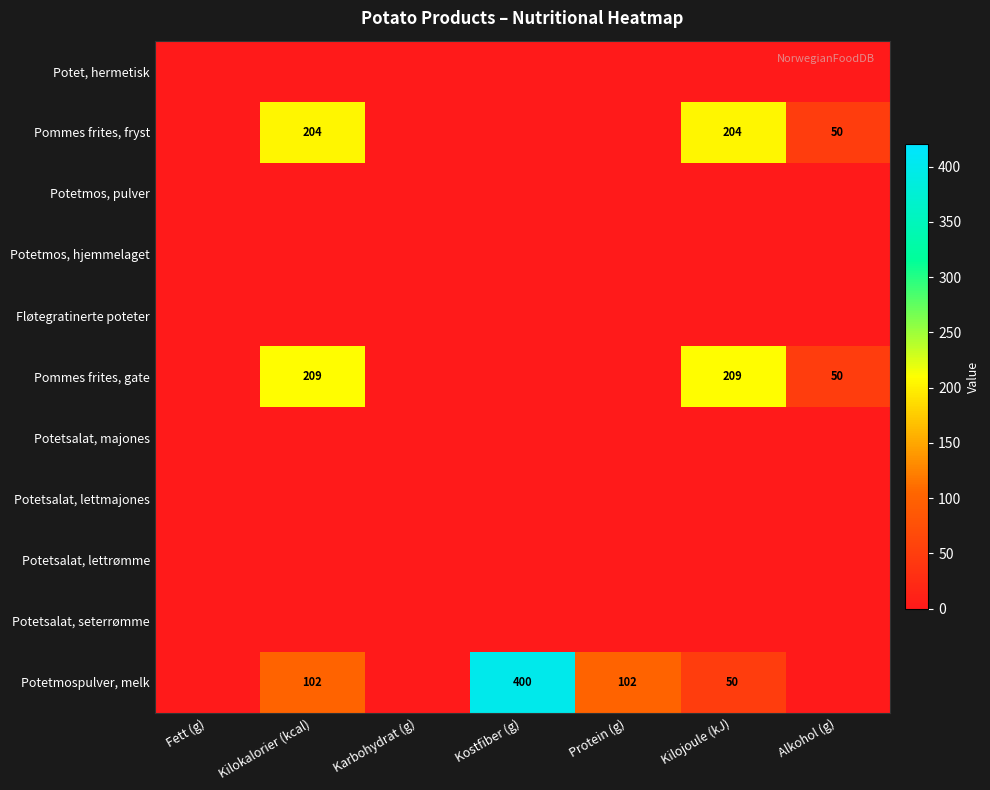

Count the number of categories in the chart.

7